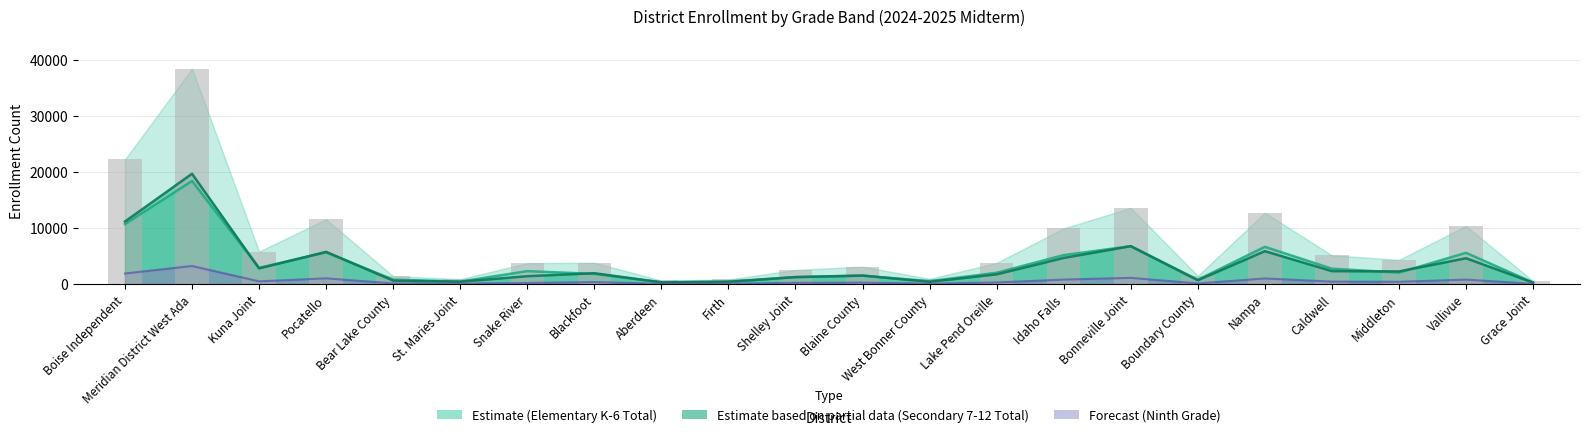

What is the approximate value of Total (PK-12) at Aberdeen?

637